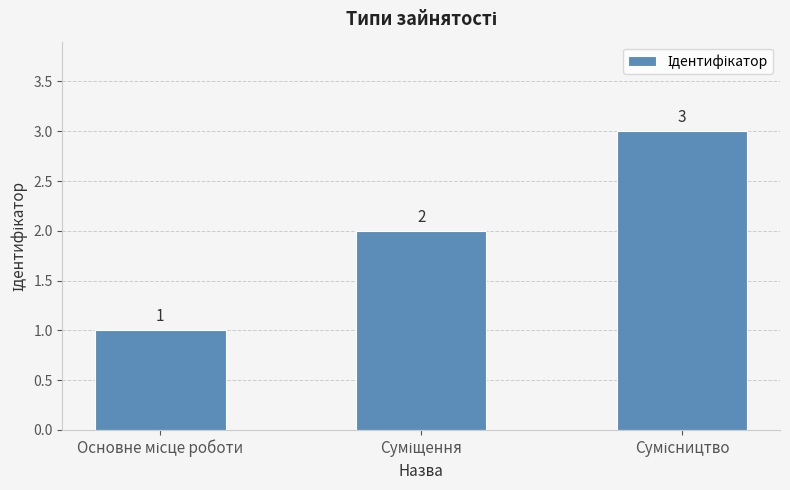

Count the values in the range 1 to 3.

3